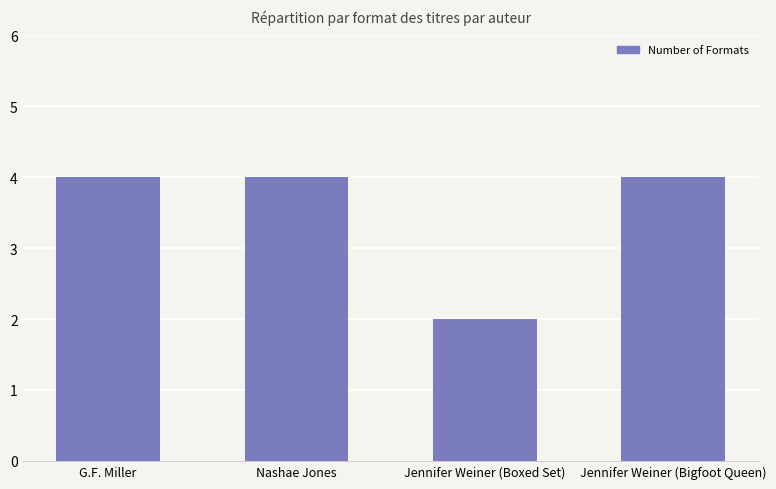

Approximately how many times larger is the value at Nashae Jones compared to Jennifer Weiner (Bigfoot Queen)?

1.0